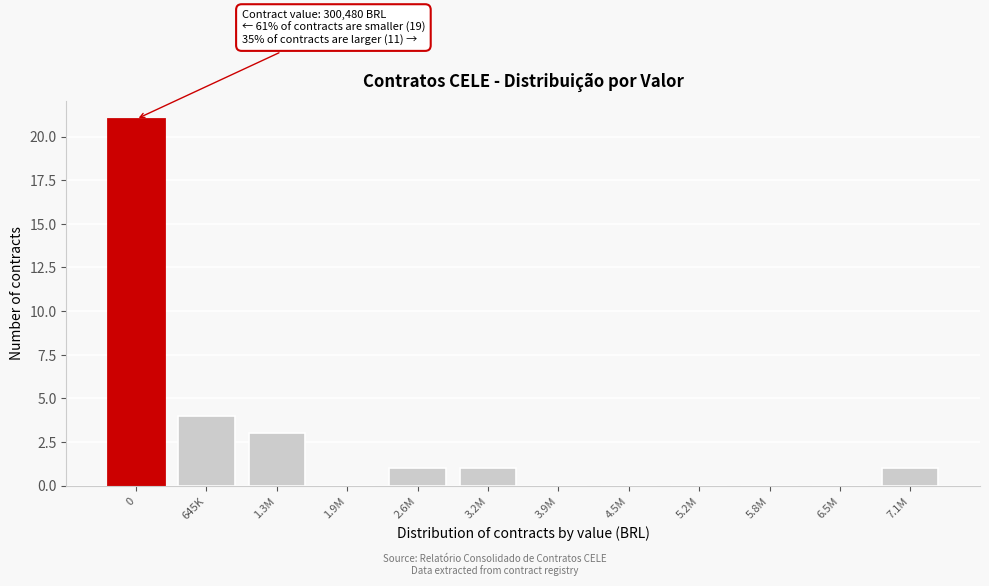

Reading left to right, extract all data points from this chart.

0=21	645K=4	1.3M=3	1.9M=0	2.6M=1	3.2M=1	3.9M=0	4.5M=0	5.2M=0	5.8M=0	6.5M=0	7.1M=1